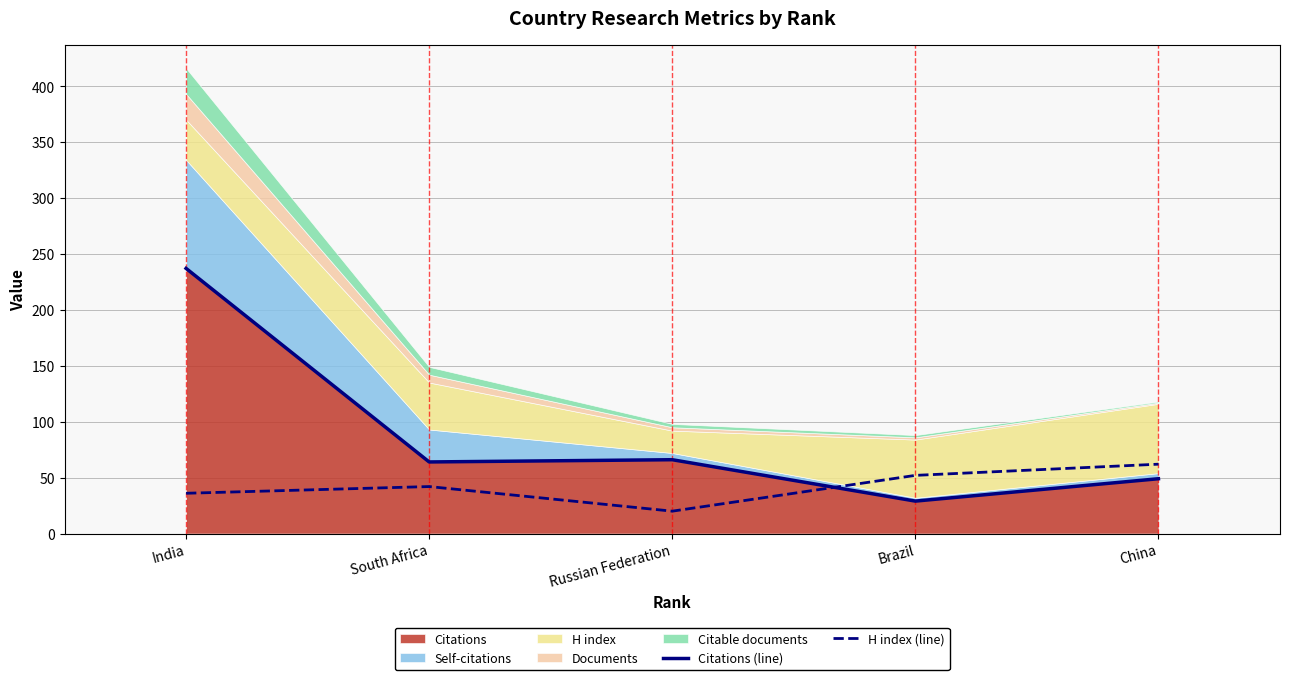

What is the sum of all Citations (line) values?

445